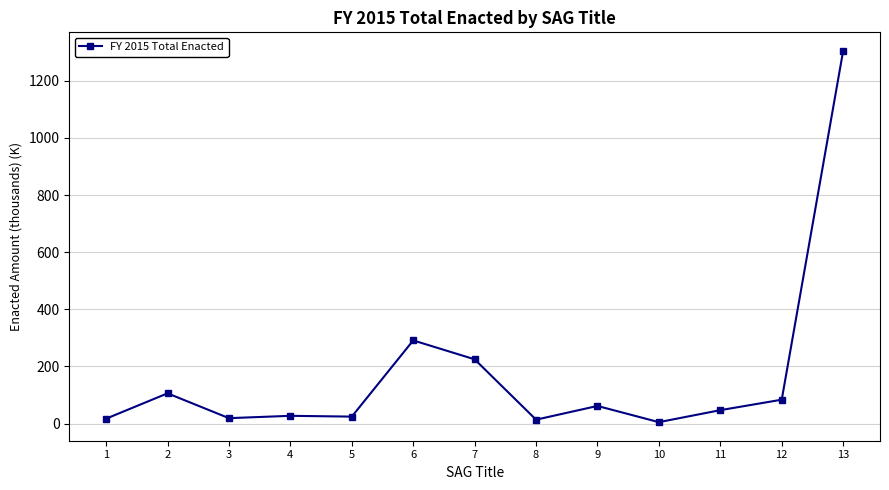

The chart shows a value of 13.7 at 8. True or false?

True